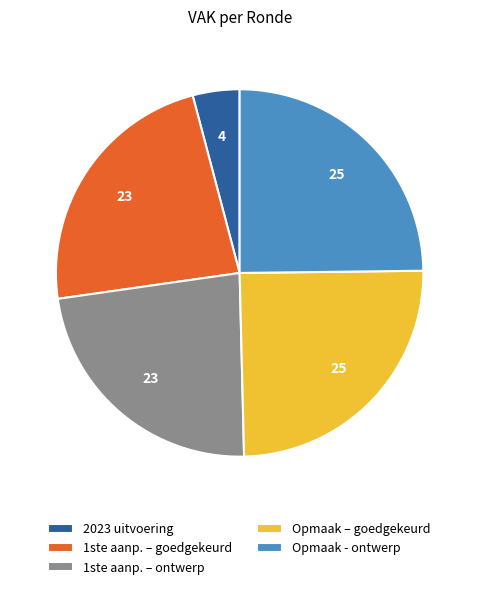

What is the smallest slice in the pie chart?

2023 uitvoering